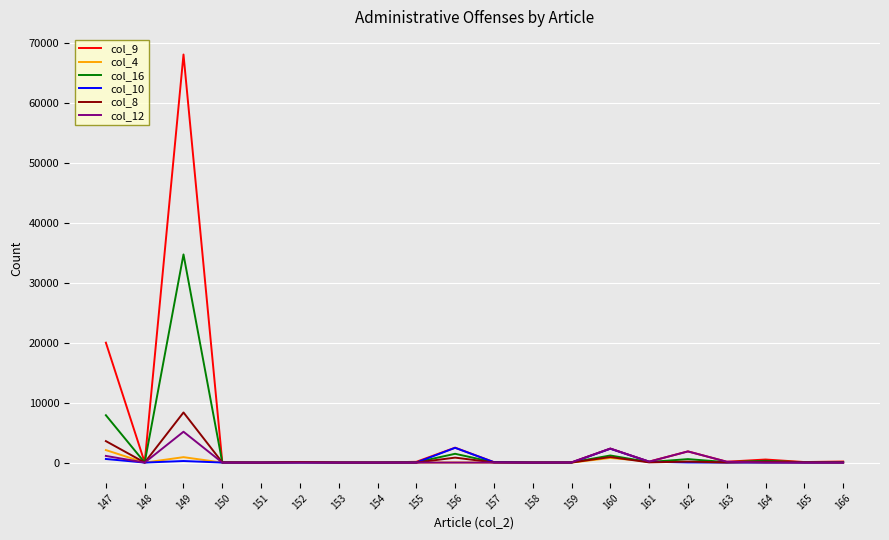

What is the greatest value displayed?

68069